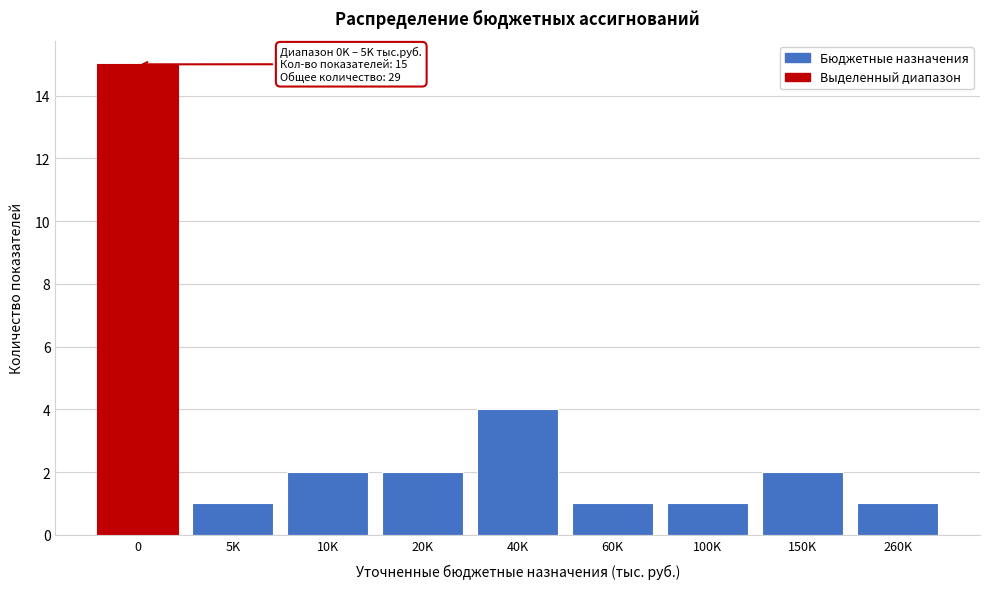

Reading right to left, list all the values displayed in this chart.

260K=1	150K=2	100K=1	60K=1	40K=4	20K=2	10K=2	5K=1	0=15